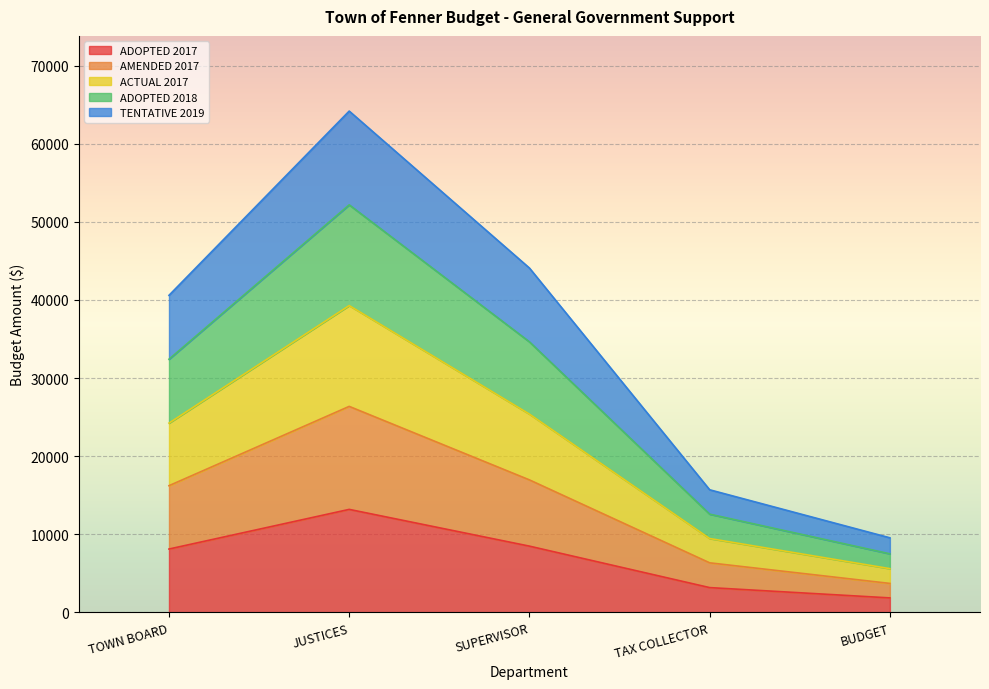

Which series has the largest total across all categories?

ADOPTED 2018